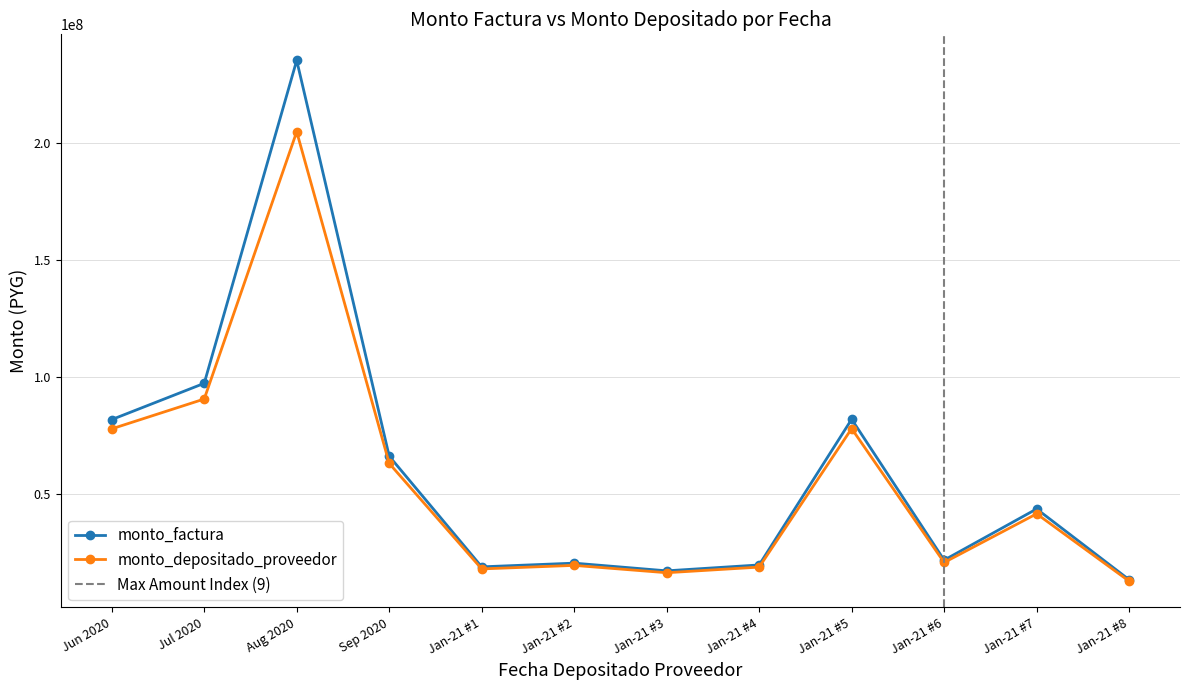

True or false: monto_depositado_proveedor and monto_factura intersect in this chart.

False